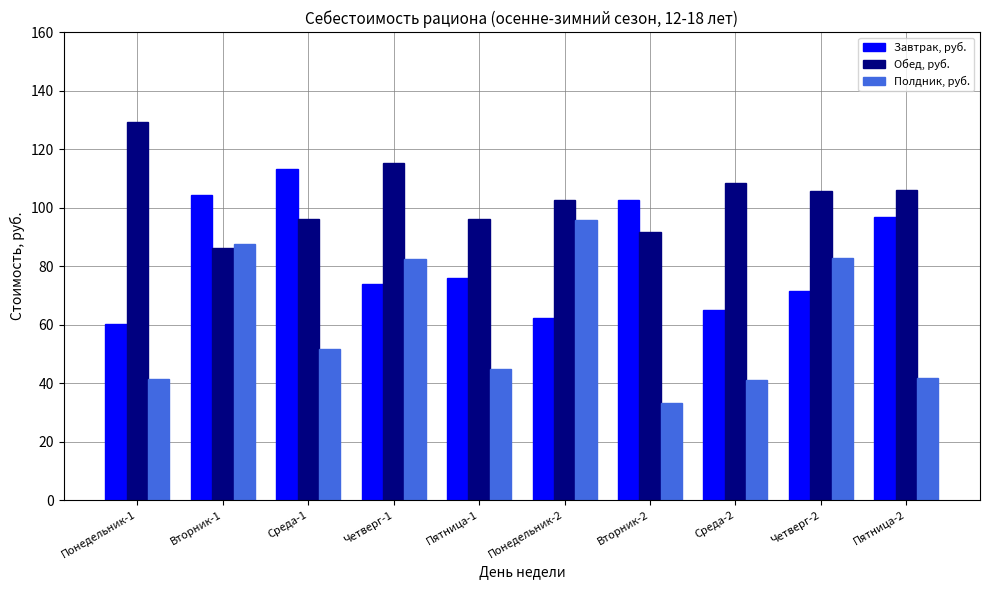

Which series has the largest total across all categories?

Обед, руб.